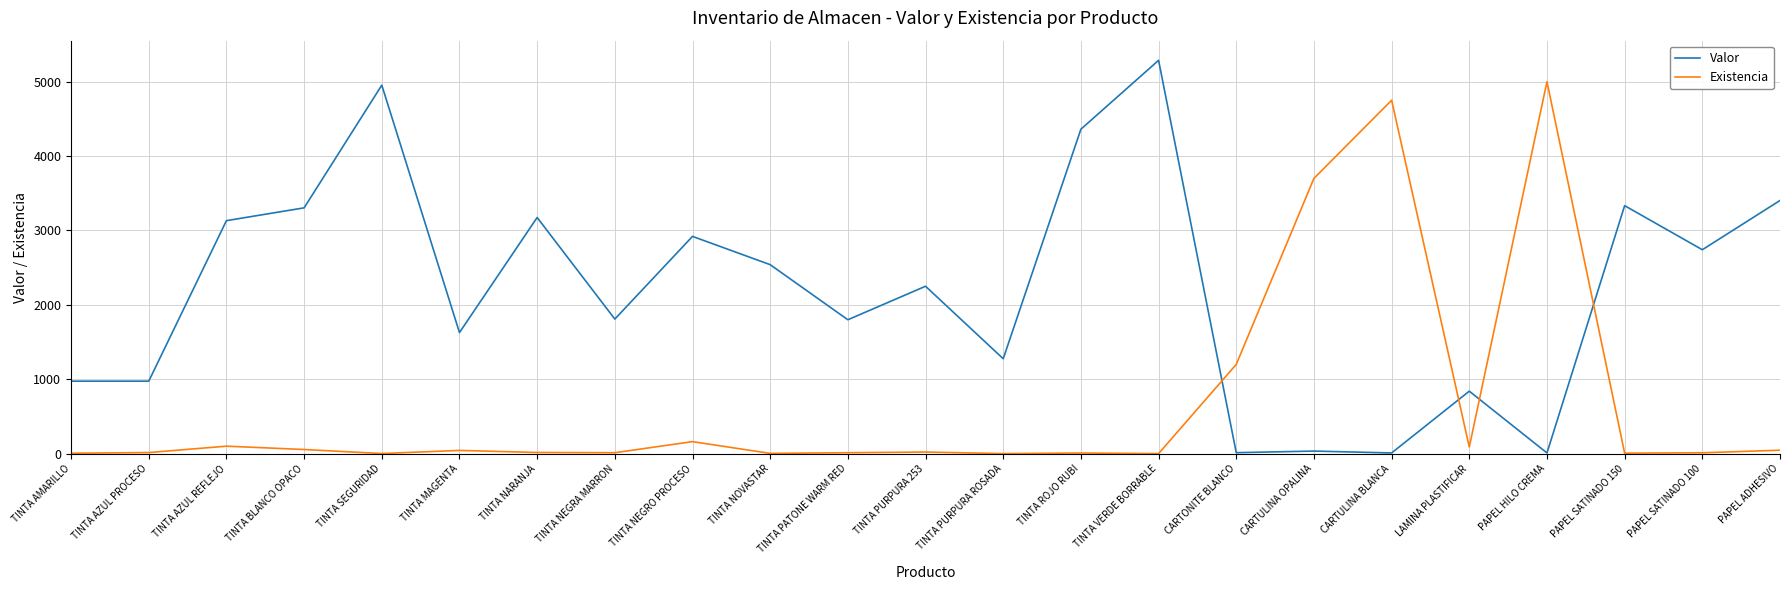

What is the difference between the highest and lowest values at CARTULINA OPALINA?

3664.9